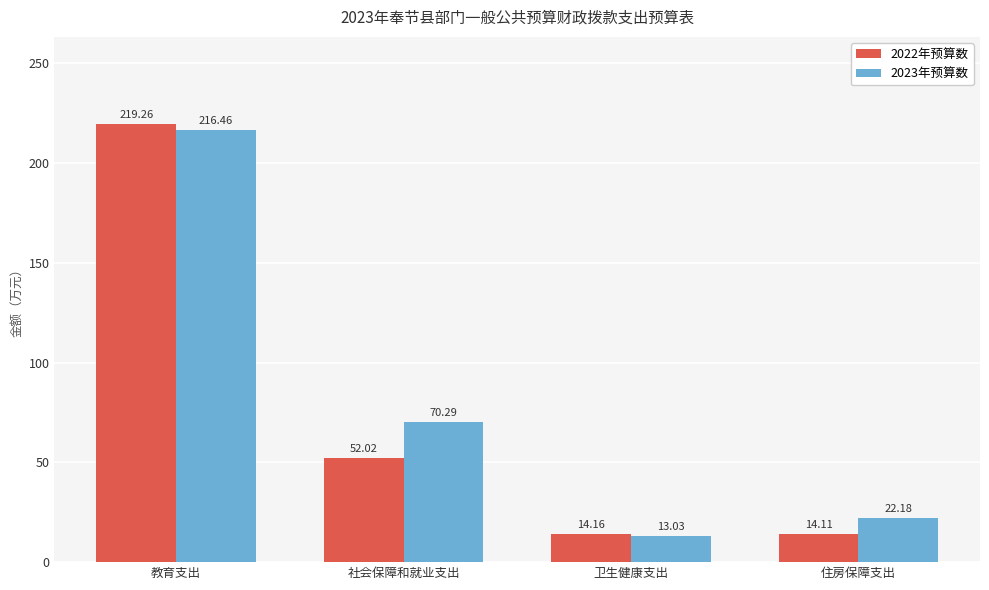

Is it true that 2023年预算数 equals 296.2 at 教育支出?

False